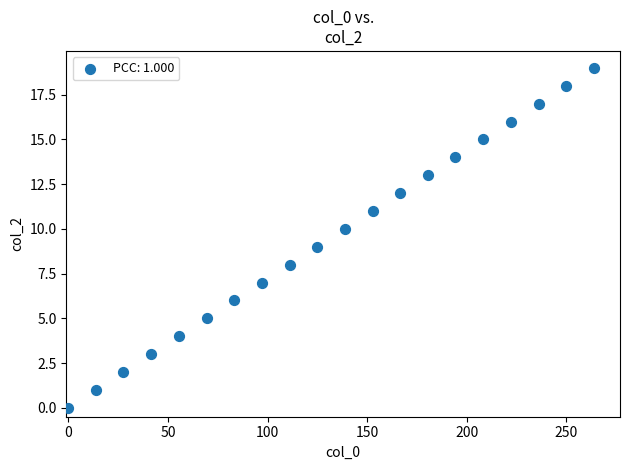

What is the range of Y values (max minus min)?

19